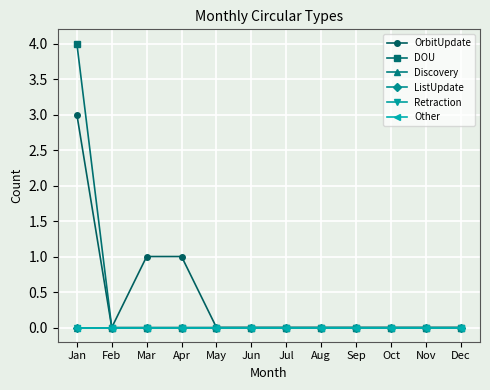

Does the chart have visible grid lines?

Yes